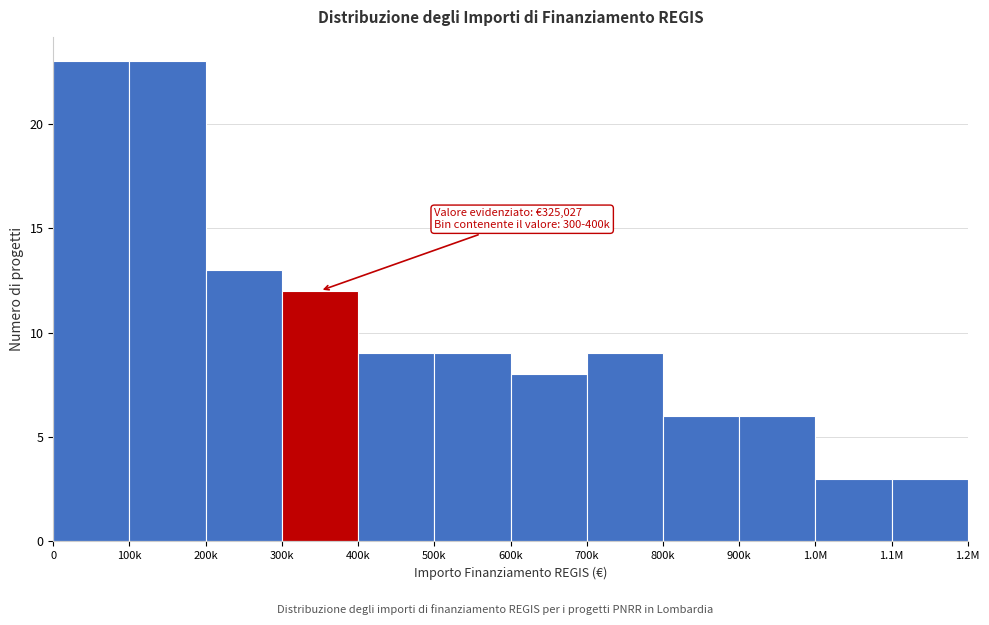

Reading left to right, list all the values displayed in this chart.

23	23	13	12	9	9	8	9	6	6	3	3